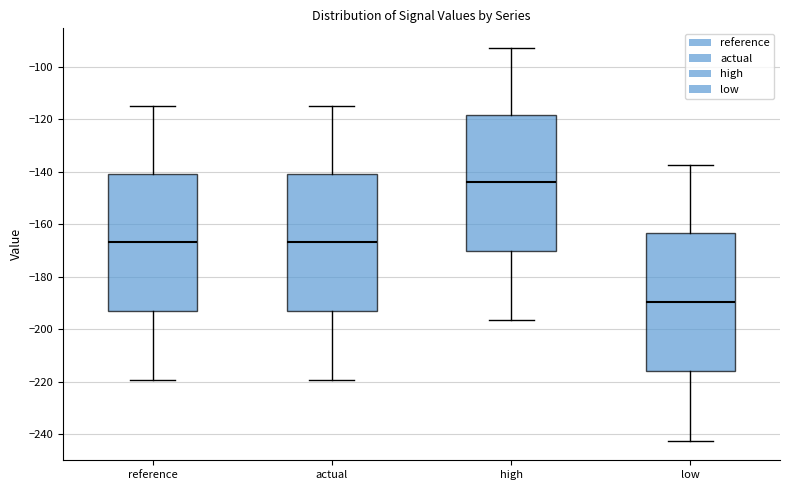

Reading left to right, transcribe this box plot: for each box, give where its median line is, the range the box spans, and where its two whiskers end, as read against the y-axis. The values are not printed on the chart, so give them approximately, as read against the axis.

reference: median -166, box -192 to -140, whiskers -220 to -114
actual: median -166, box -192 to -140, whiskers -220 to -114
high: median -144, box -170 to -118, whiskers -196 to -92
low: median -190, box -216 to -164, whiskers -242 to -138